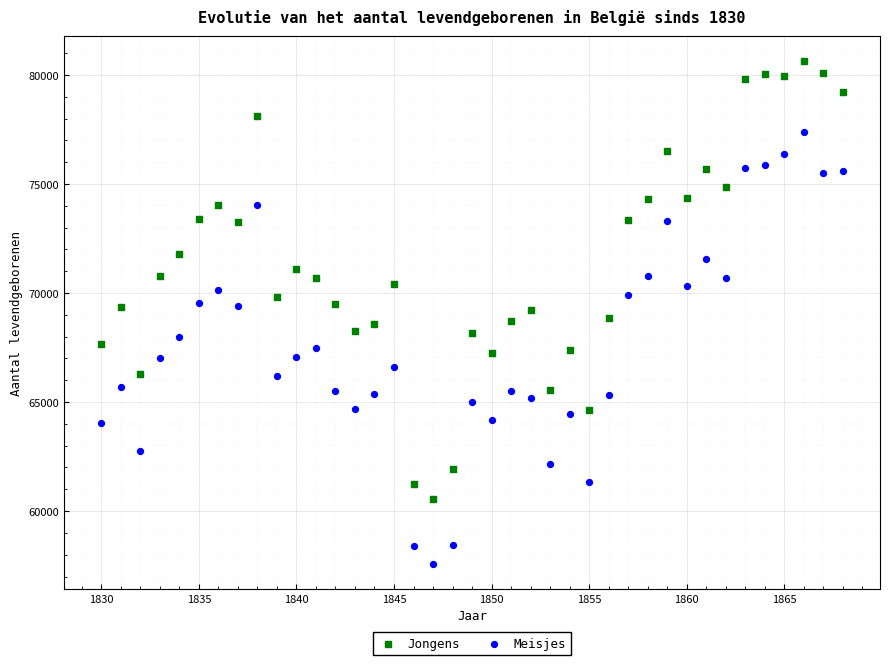

Which series reaches the maximum Y coordinate?

Jongens